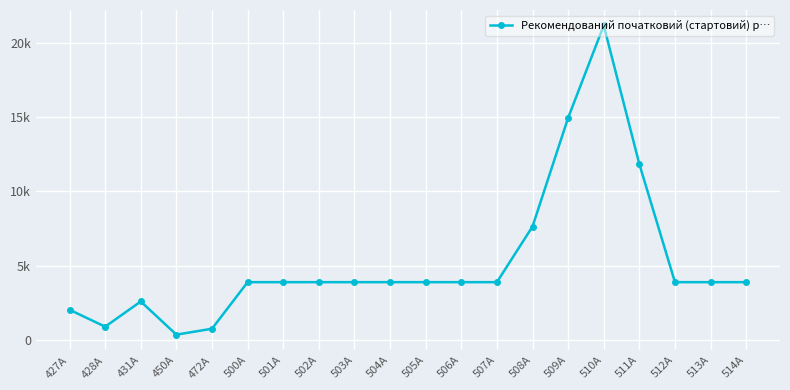

Does the chart have visible grid lines?

Yes